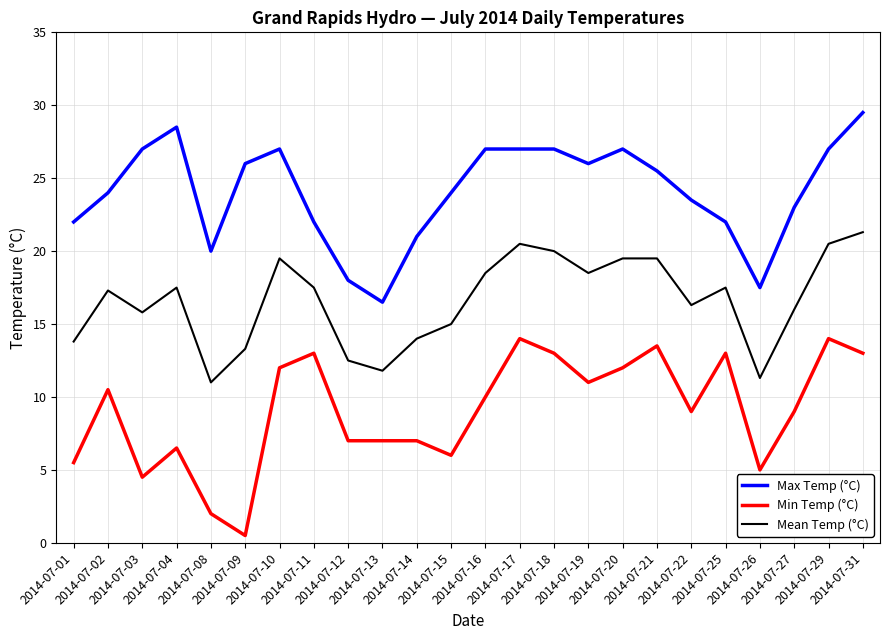

What is the sum of all Min Temp (°C) values?

218.0